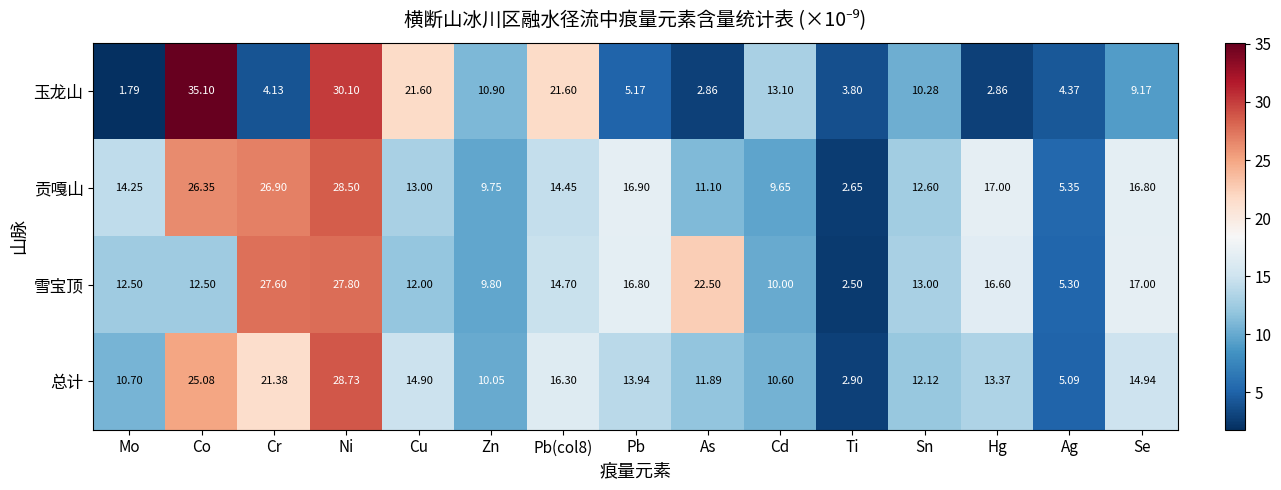

At which label does 雪宝顶 reach its minimum?

Ti